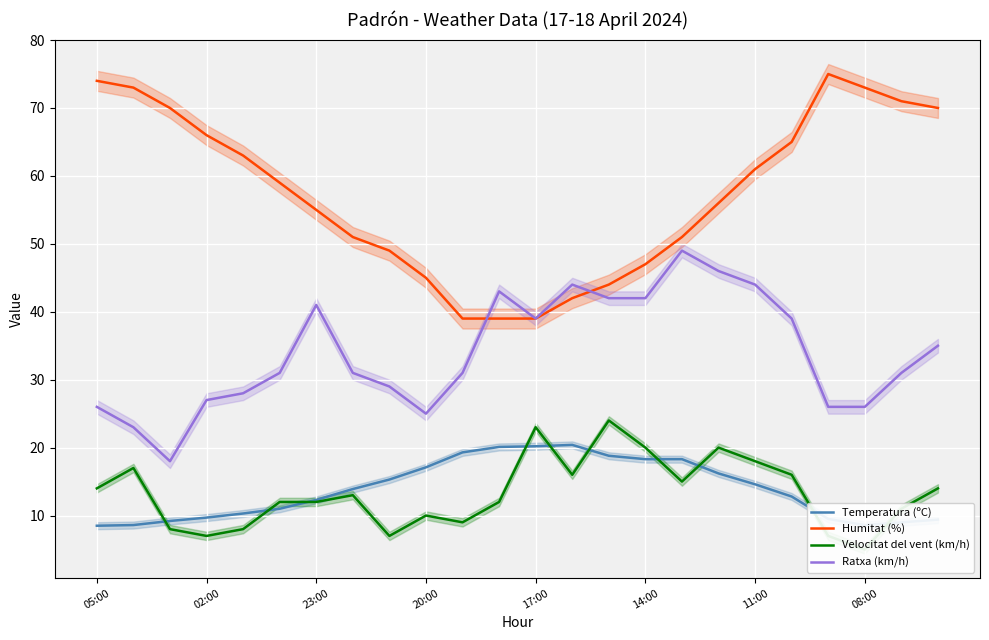

At which category does Ratxa (km/h) reach its first local peak?

23:00